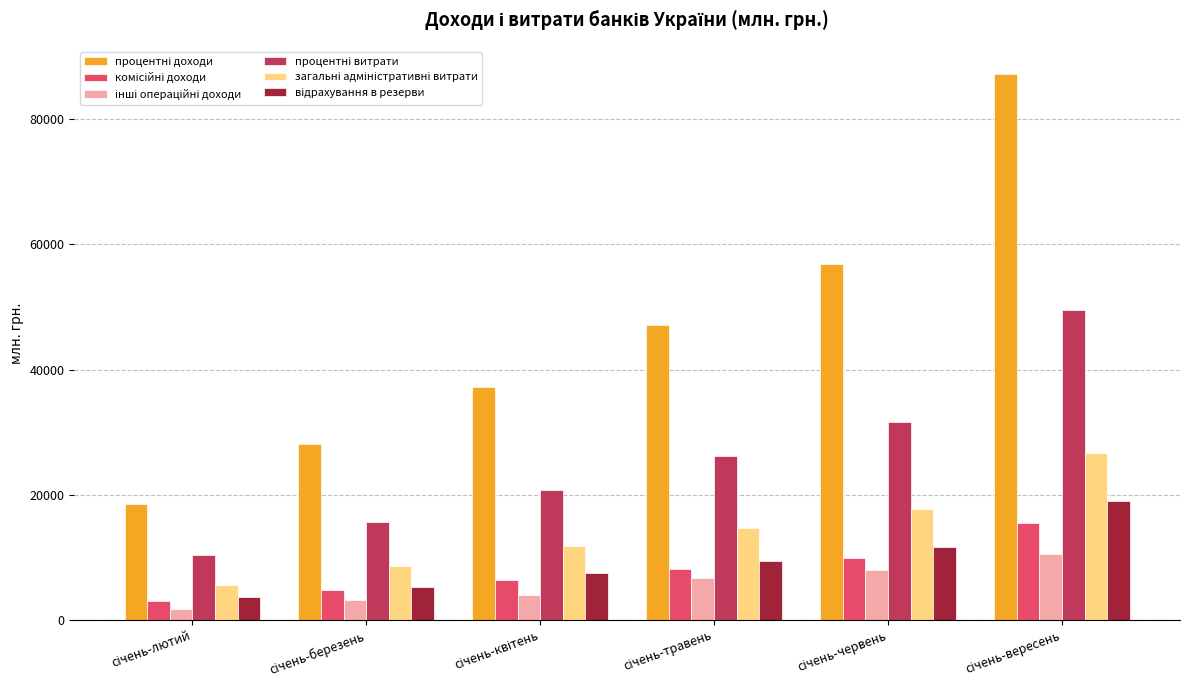

How many categories are shown in the chart?

6